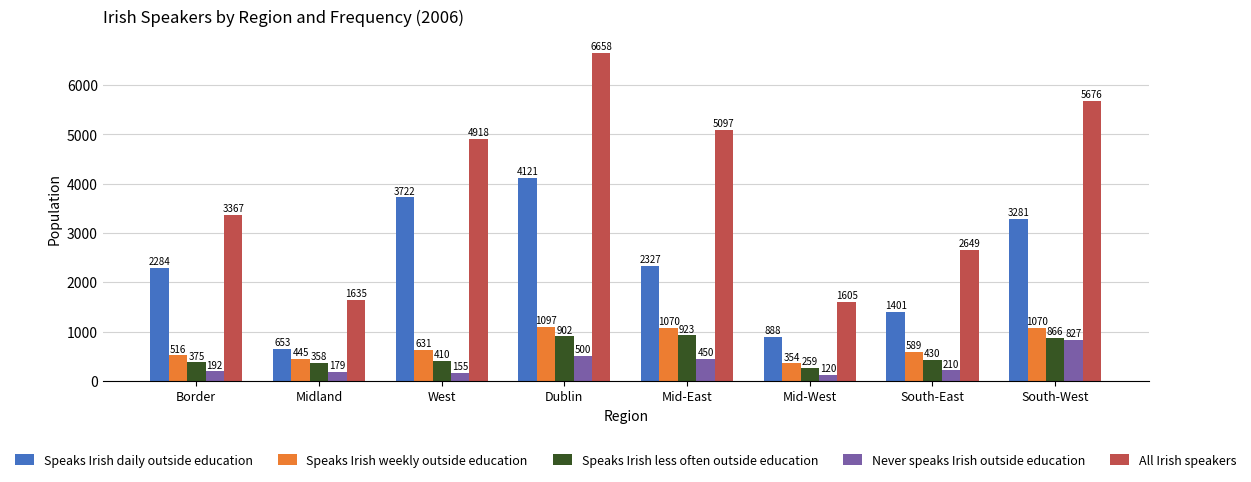

Which category has the lowest value across all series?

Mid-West